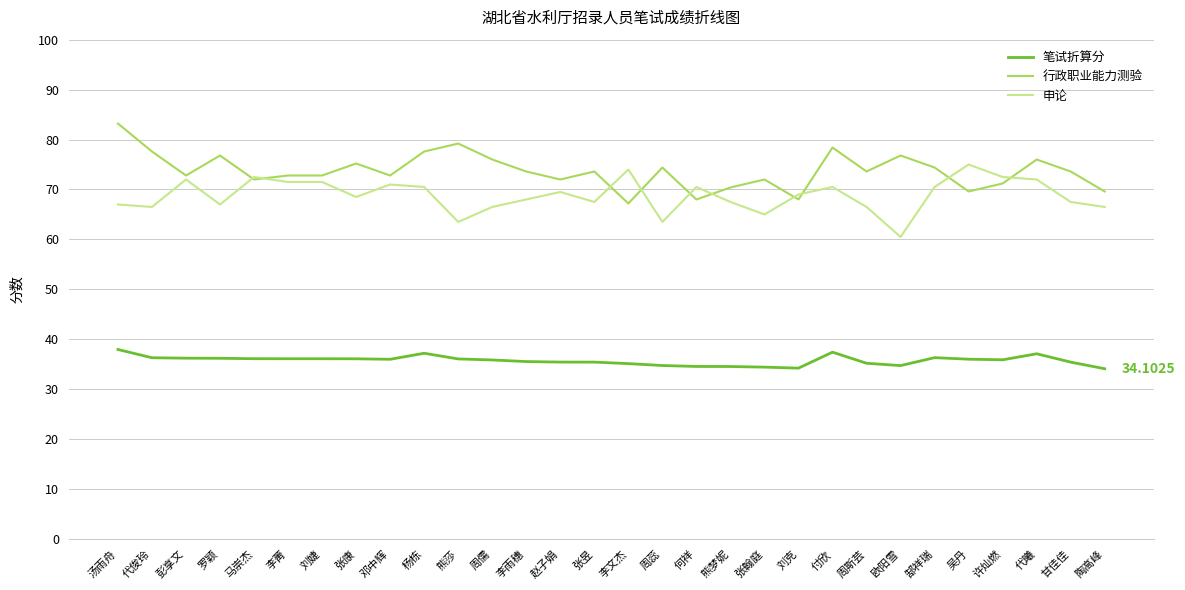

Rank the series by their maximum value, from lowest to highest.

笔试折算分, 申论, 行政职业能力测验